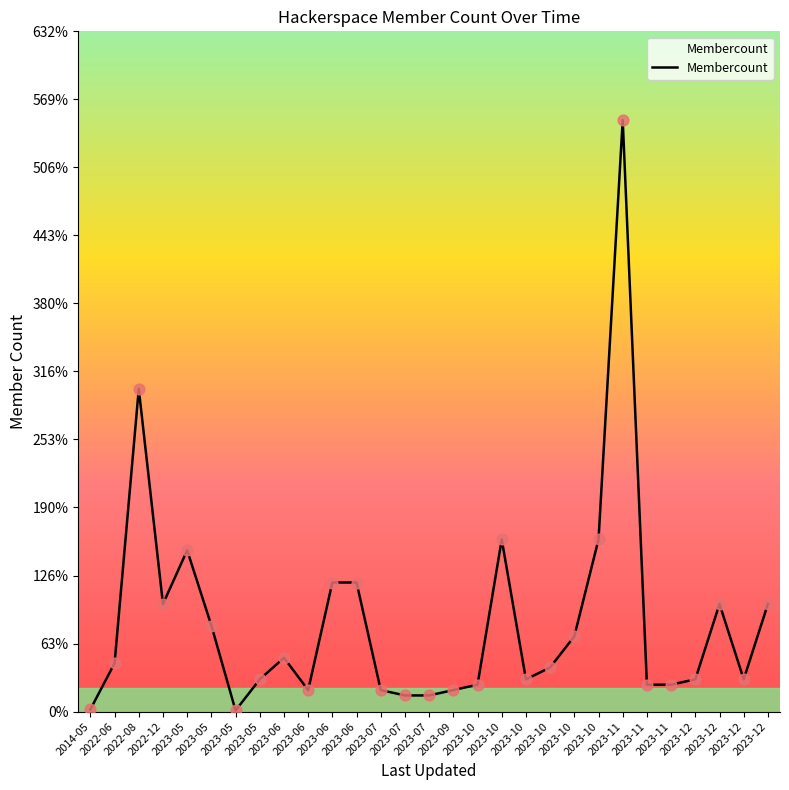

Between 2023-10 and 2023-06, which is larger?

2023-06